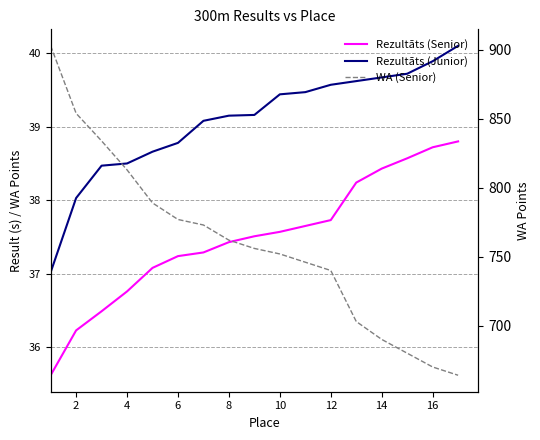

How many values in the WA (Senior) series are below 756?

8